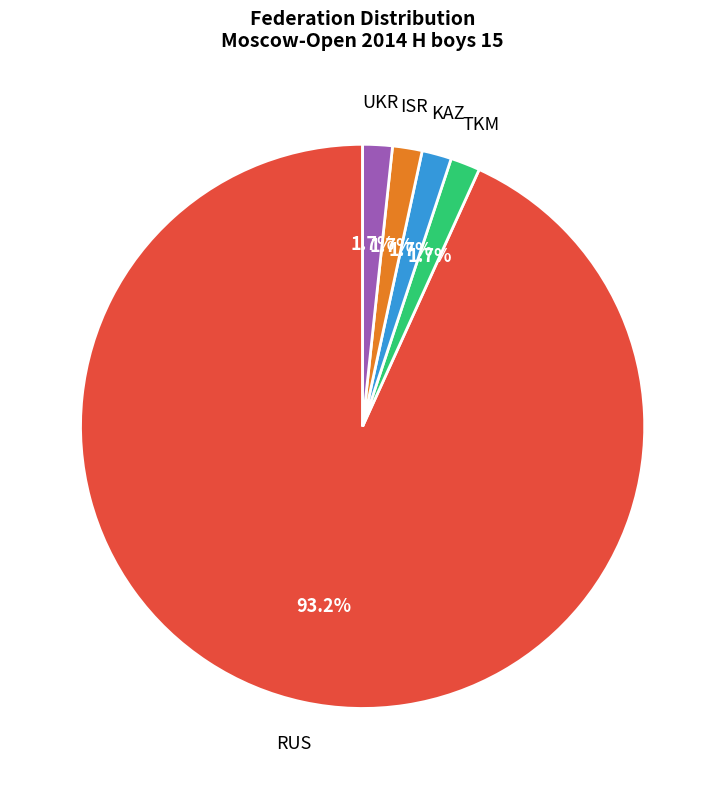

Is there any slice that represents more than half of the pie?

Yes